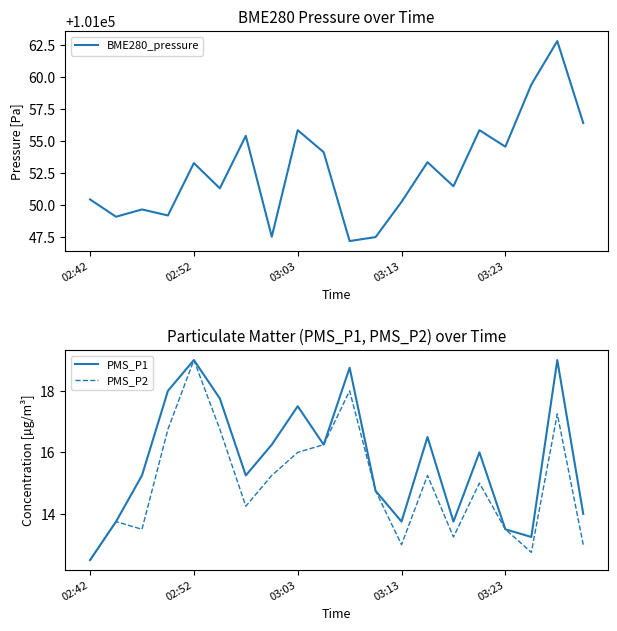

The PMS_P1 series shows 29.2 at 10. True or false?

False